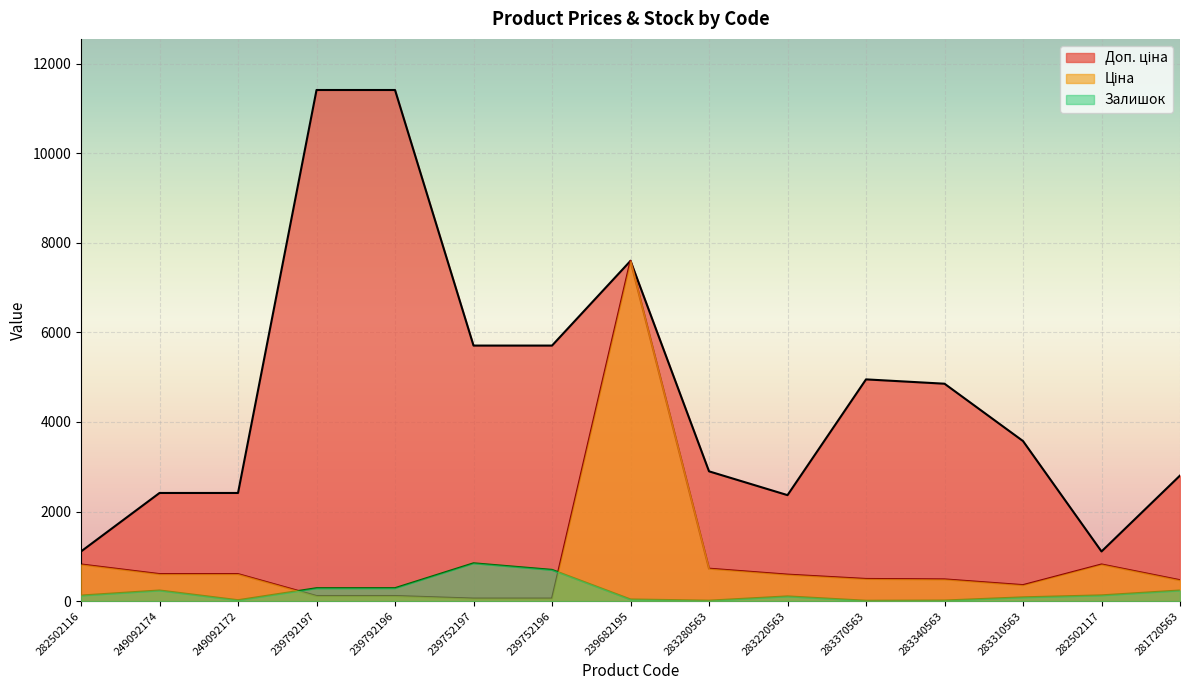

What is the spread (max minus min) of values at 283280563?

2886.8